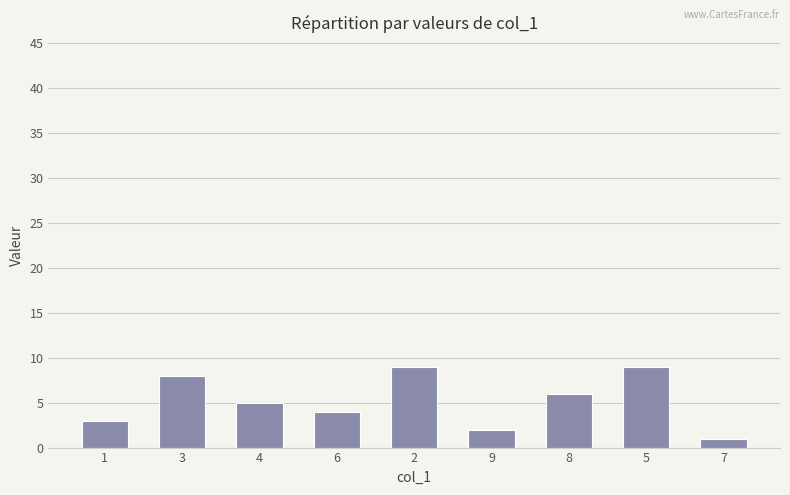

Does the chart contain stacked bars?

No